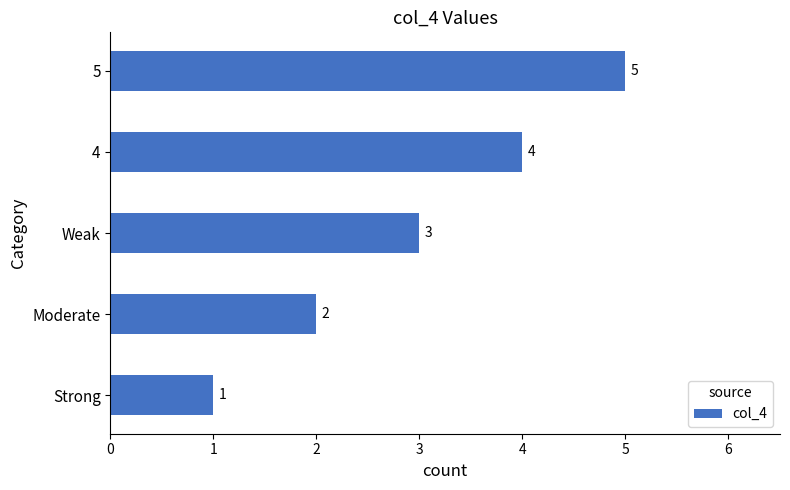

List the labels in order of value, smallest first.

Strong, Moderate, Weak, 4, 5